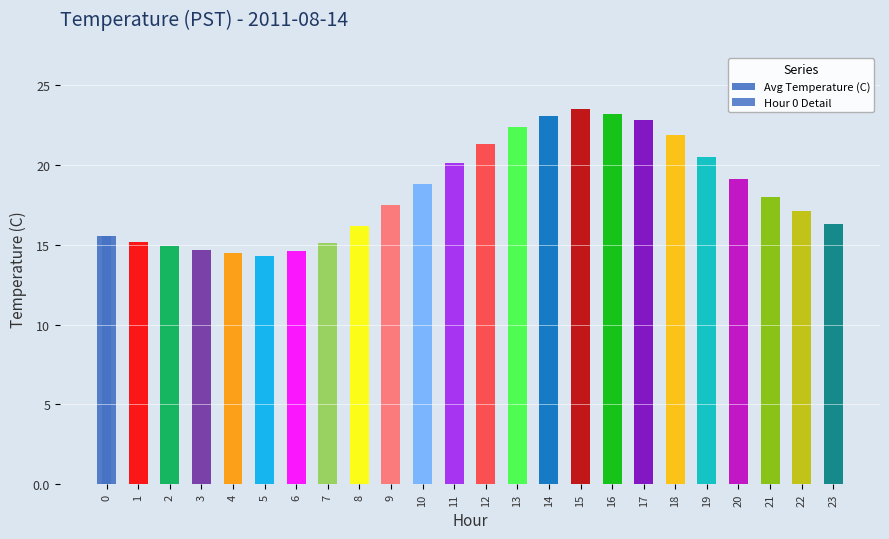

List the labels in order of value, largest first.

15, 16, 14, 17, 13, 18, 12, 19, 11, 20, 10, 21, 9, 22, 23, 8, 0, 1, 7, 2, 3, 6, 4, 5